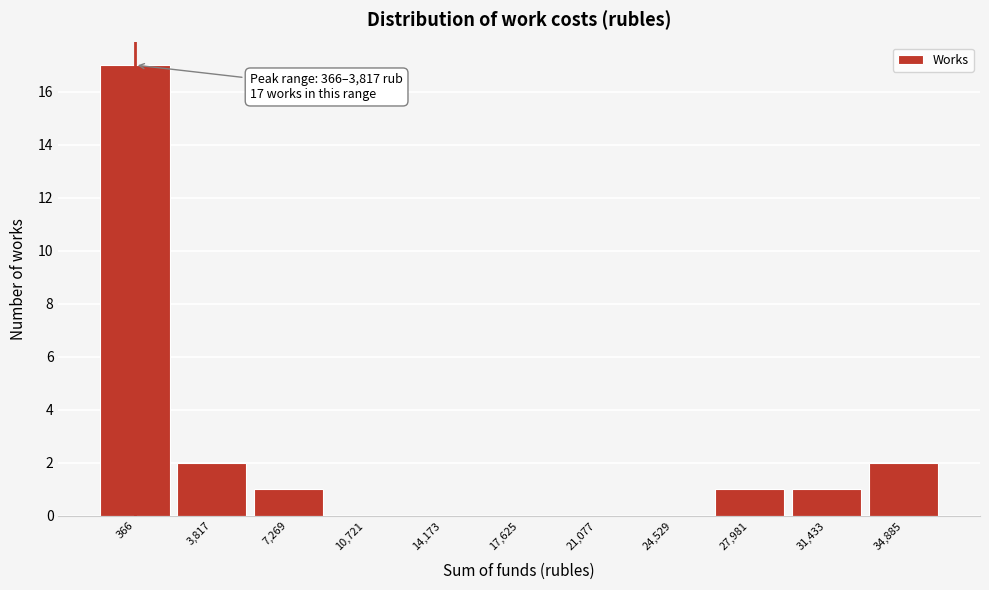

Reading left to right, what are all the values shown in this chart?

366=17	3,817=2	7,269=1	10,721=0	14,173=0	17,625=0	21,077=0	24,529=0	27,981=1	31,433=1	34,885=2